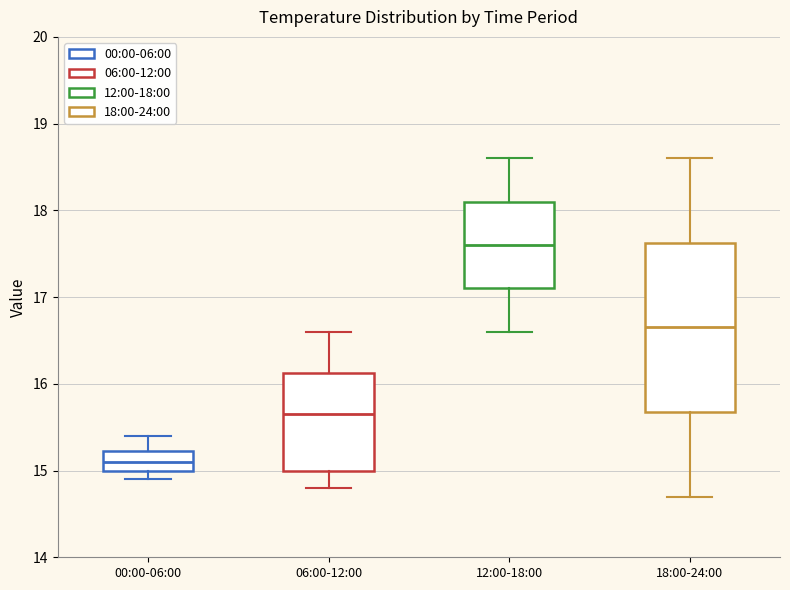

Reading left to right, transcribe this box plot: for each box, give where its median line is, the range the box spans, and where its two whiskers end, as read against the y-axis. The values are not printed on the chart, so give them approximately, as read against the axis.

00:00-06:00: median 15.1, box 15.0 to 15.2, whiskers 14.9 to 15.4
06:00-12:00: median 15.7, box 15.0 to 16.1, whiskers 14.8 to 16.6
12:00-18:00: median 17.6, box 17.1 to 18.1, whiskers 16.6 to 18.6
18:00-24:00: median 16.7, box 15.7 to 17.6, whiskers 14.7 to 18.6